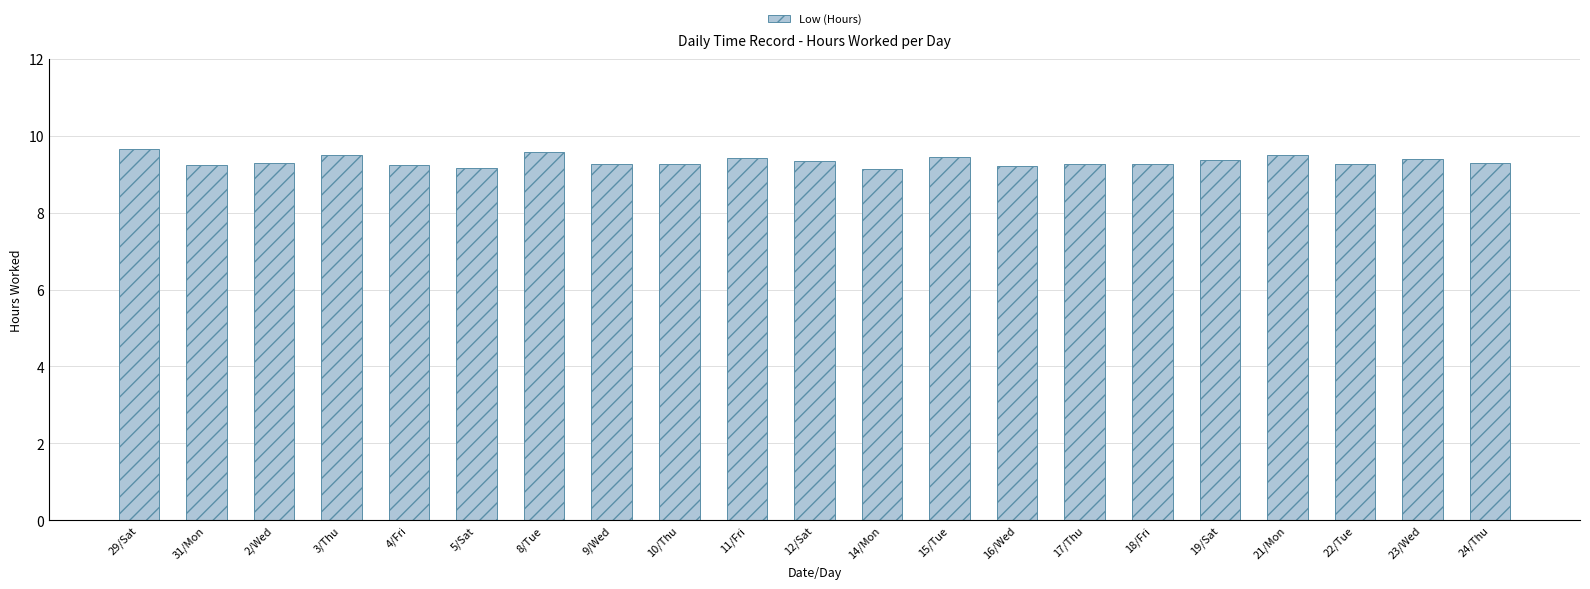

What is the smallest value displayed?

9.1